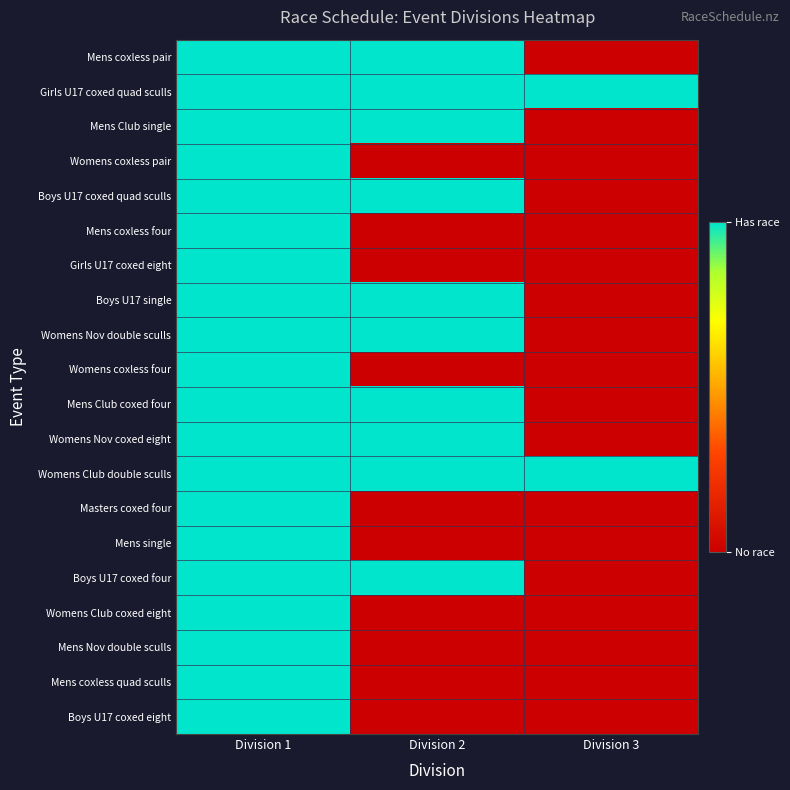

At which category is the sum across all series the highest?

Division 1